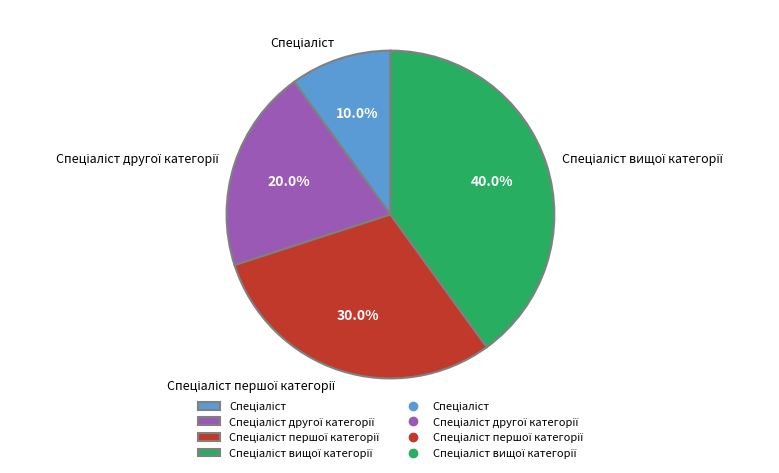

Is there any slice that represents more than half of the pie?

No